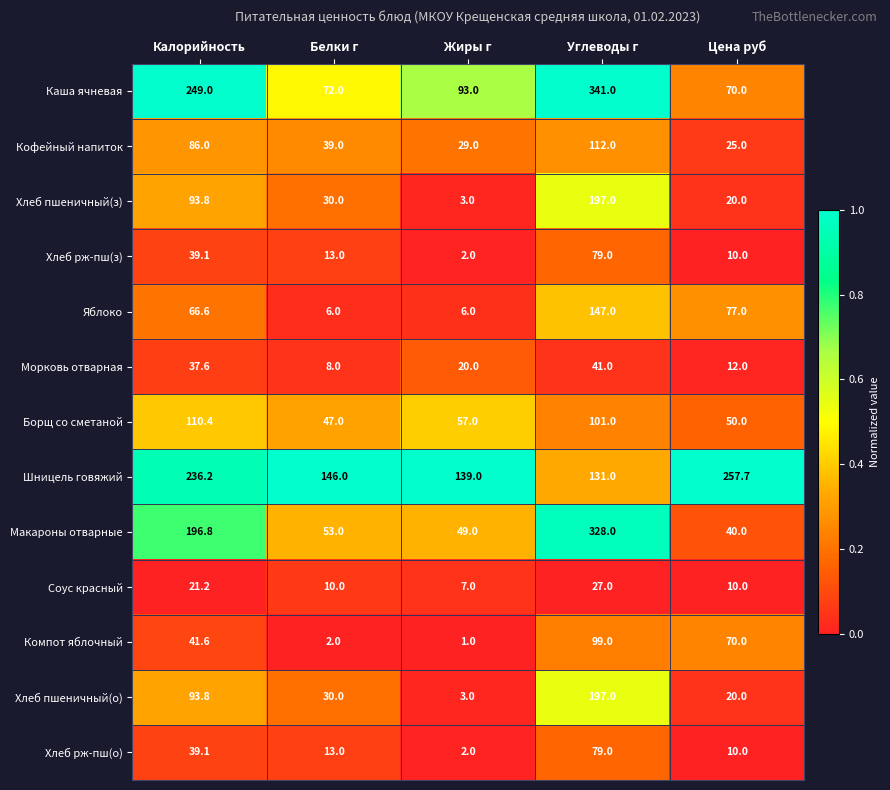

List the labels in order of Компот яблочный value, smallest first.

Жиры г, Белки г, Калорийность, Цена руб, Углеводы г